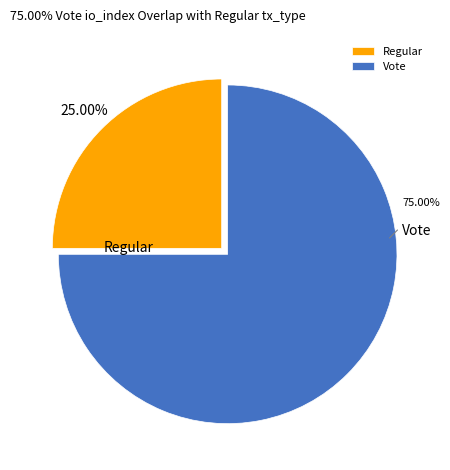

What percentage do Vote and Regular together represent?

100.0%